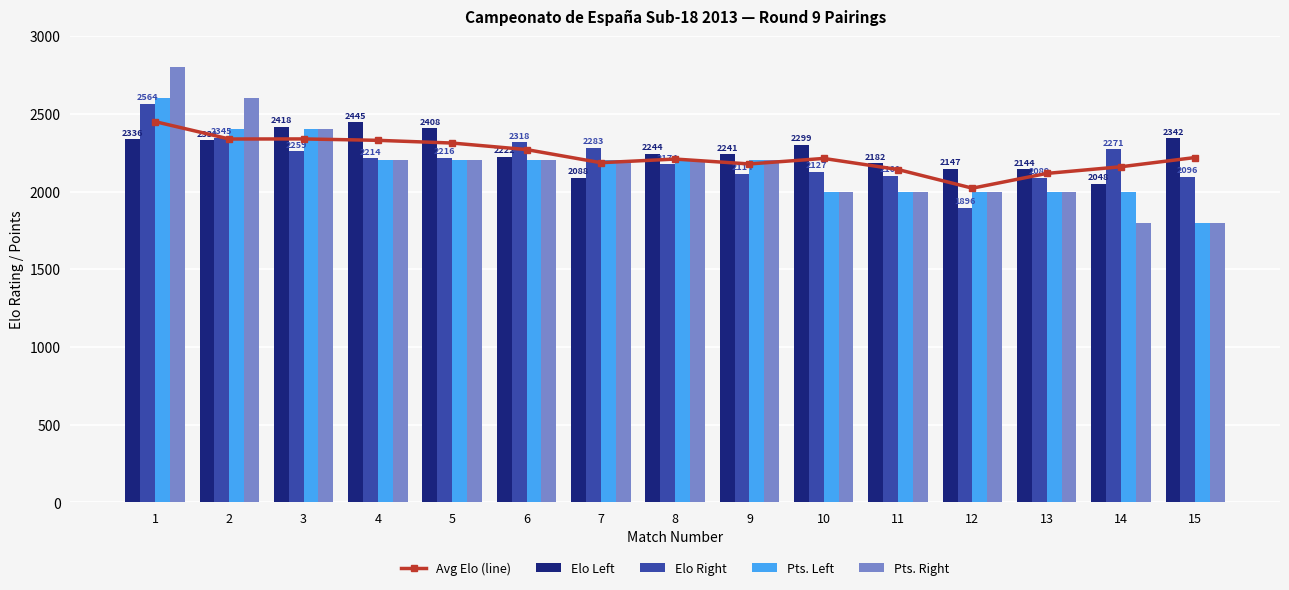

Which series has the largest total across all categories?

Elo Left